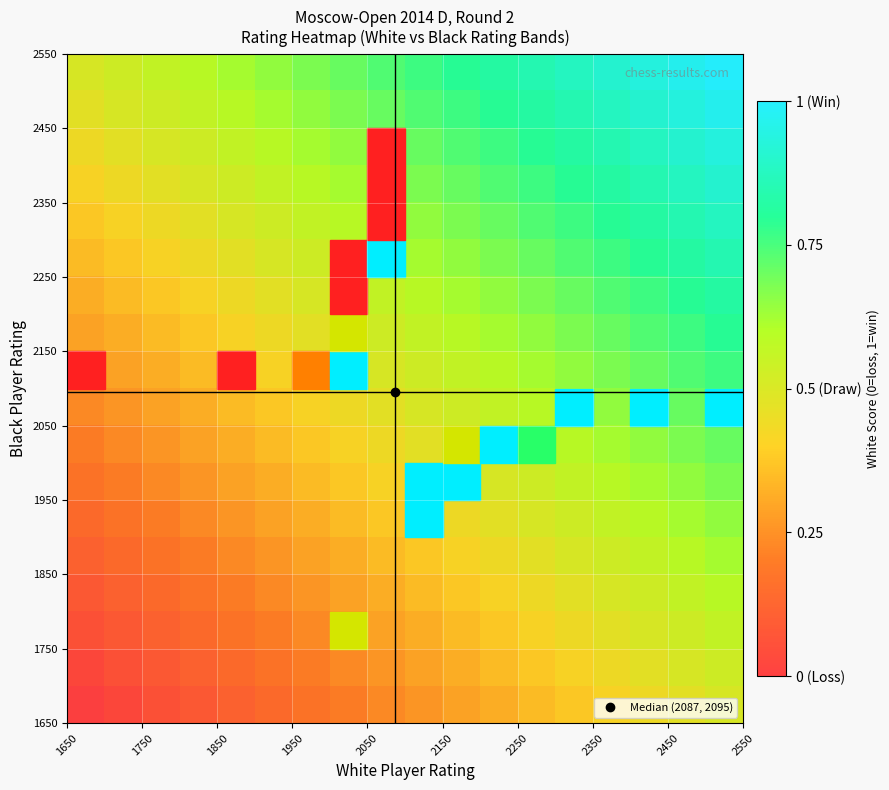

How many data points does each series have?

18